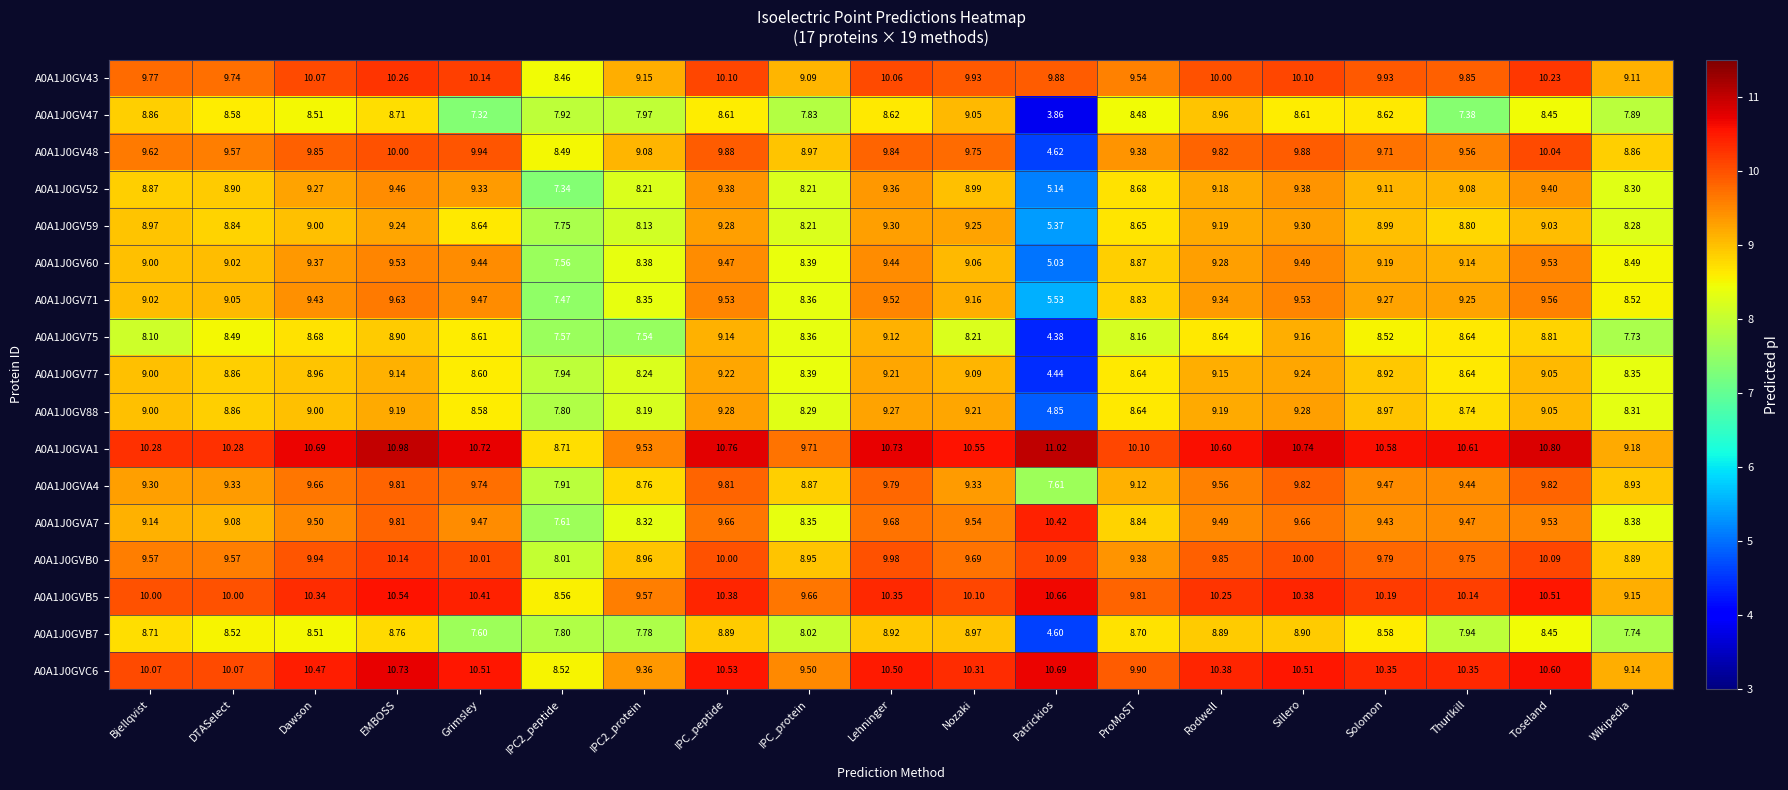

At which category does the chart reach its peak across all series?

Patrickios